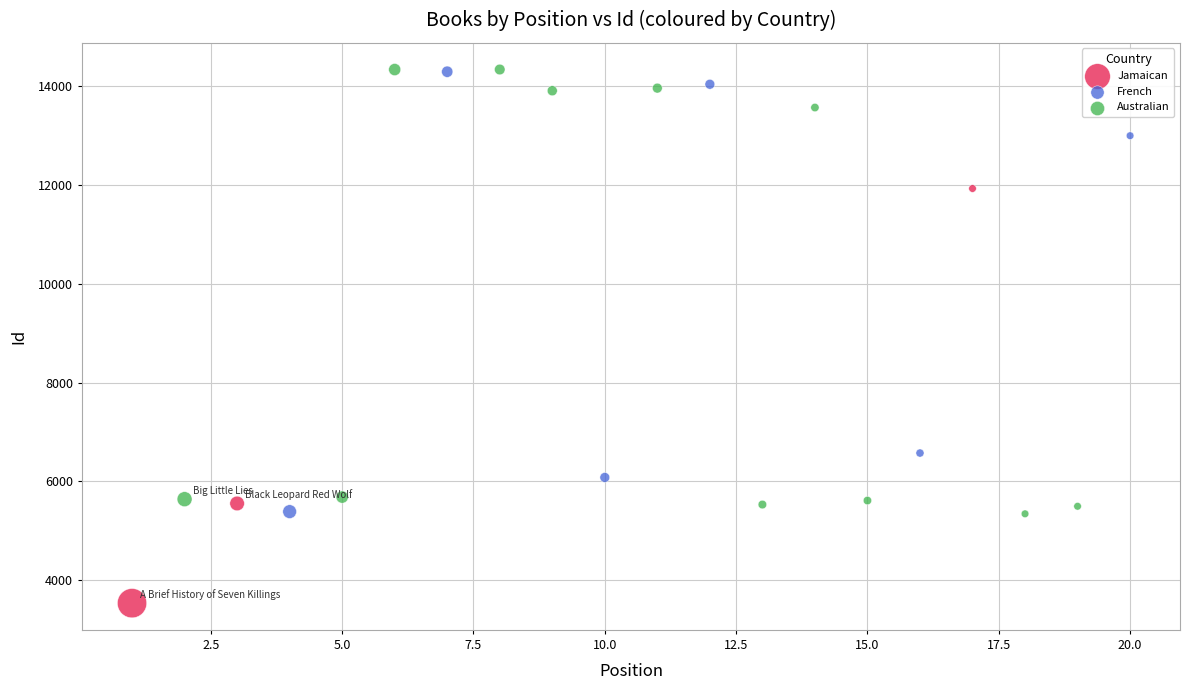

Which series reaches the minimum Y coordinate?

Jamaican